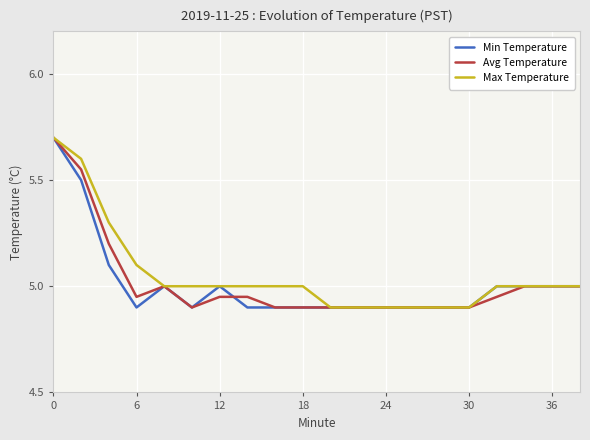

What is the highest value of the Avg Temperature series?

5.7